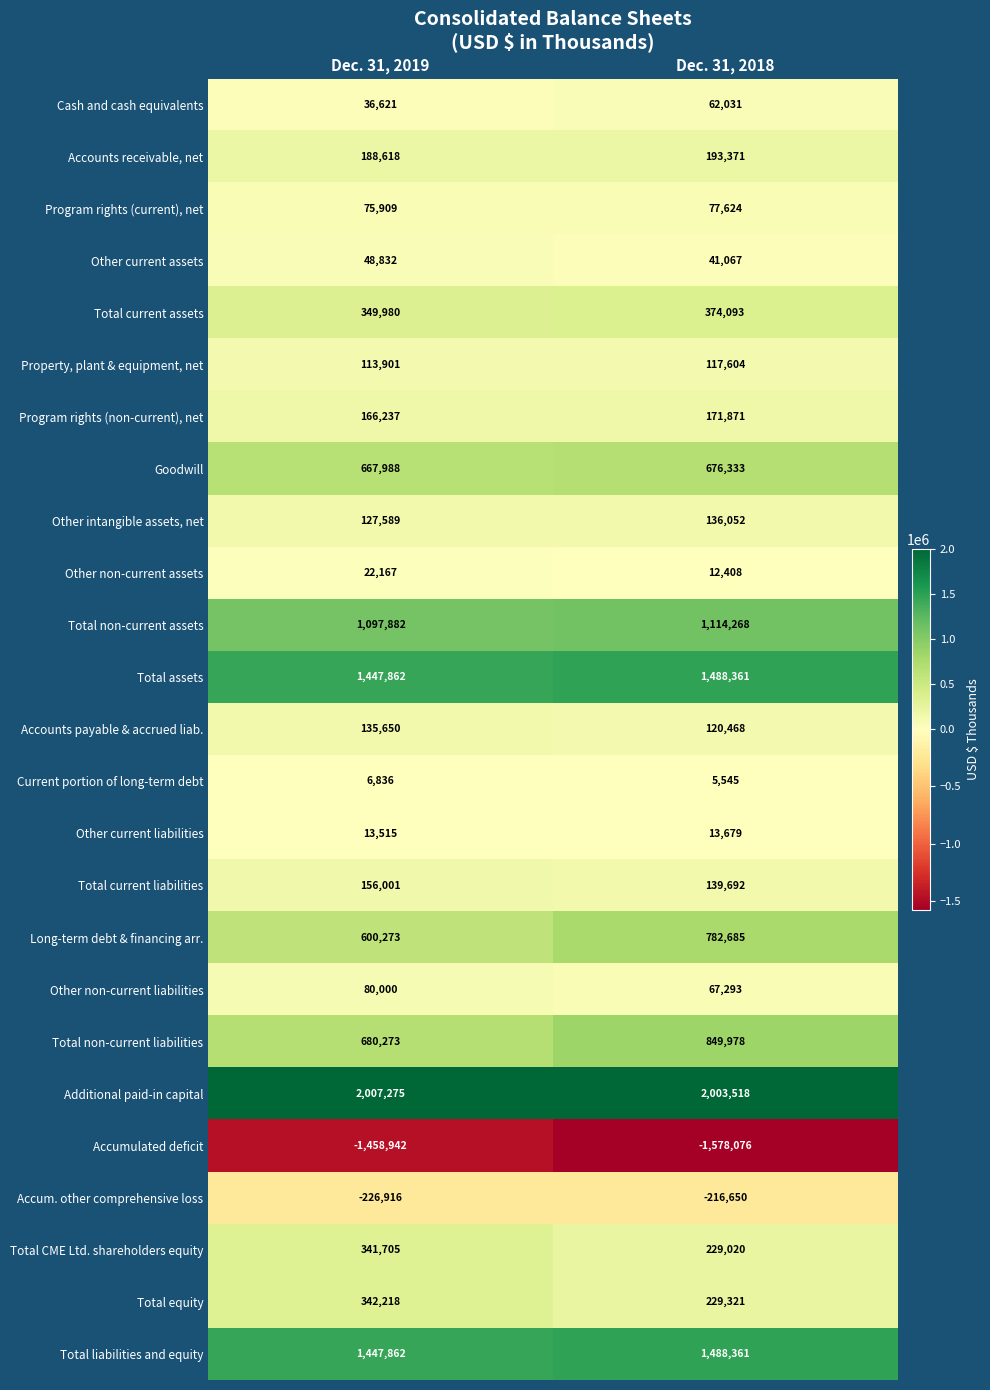

Which series has the widest spread of values?

Long-term debt & financing arr.